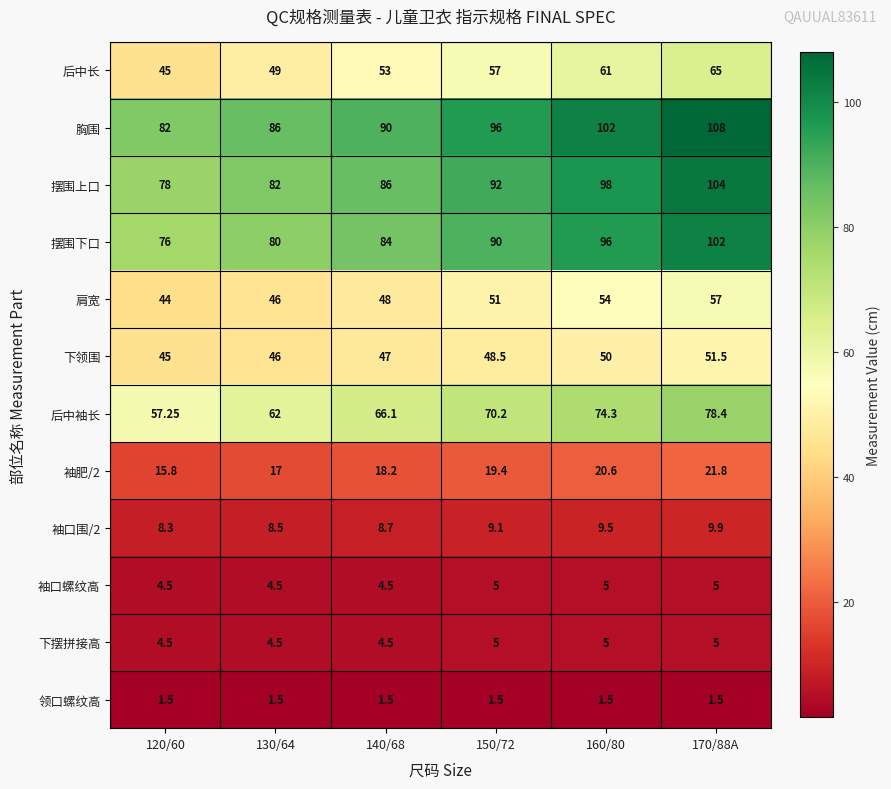

How many distinct data groups are displayed?

12